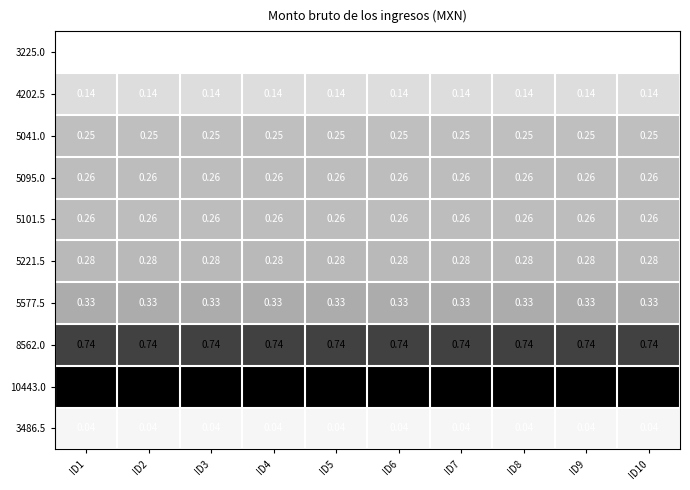

Is the value of 5041.0 at ID3 greater than the value of 5221.5 at ID7?

No